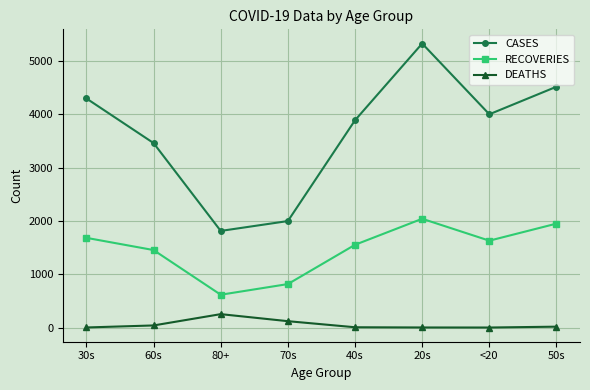

What are all the series names shown in the legend?

CASES, RECOVERIES, DEATHS